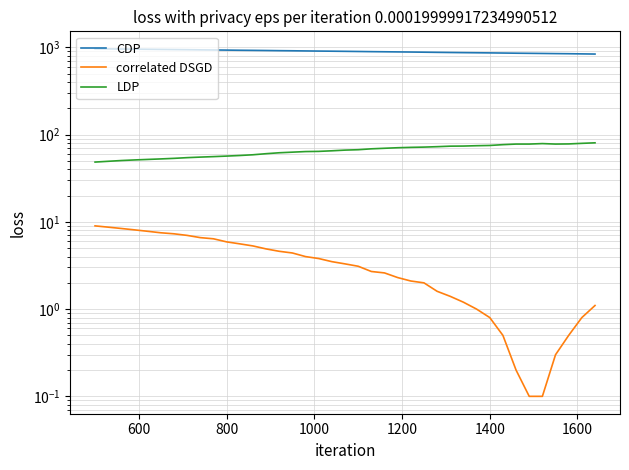

True or false: correlated DSGD and LDP intersect in this chart.

False